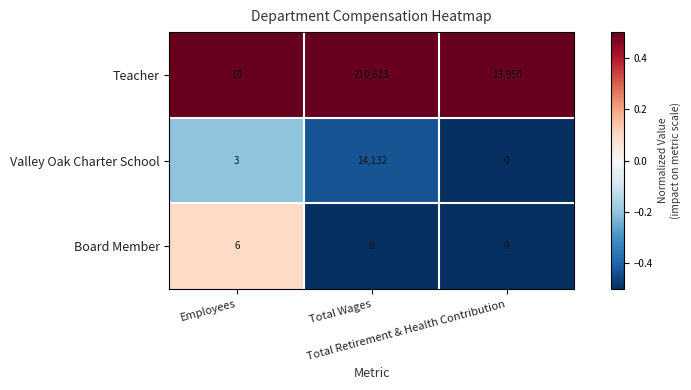

Which series has the widest spread of values?

Teacher